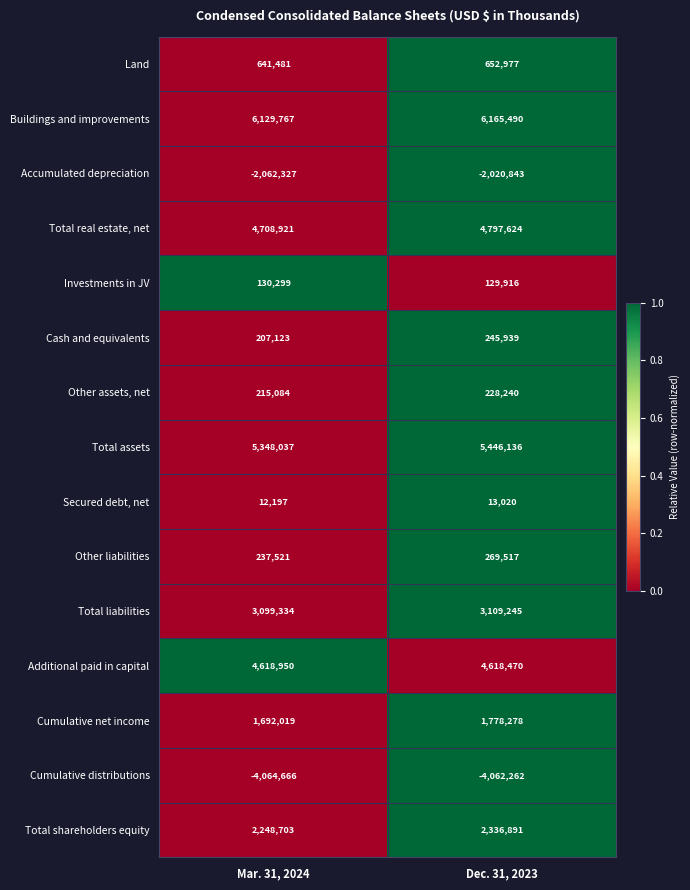

List the series in order of their peak value, lowest first.

Cumulative distributions, Accumulated depreciation, Secured debt, net, Investments in JV, Other assets, net, Cash and equivalents, Other liabilities, Land, Cumulative net income, Total shareholders equity, Total liabilities, Additional paid in capital, Total real estate, net, Total assets, Buildings and improvements